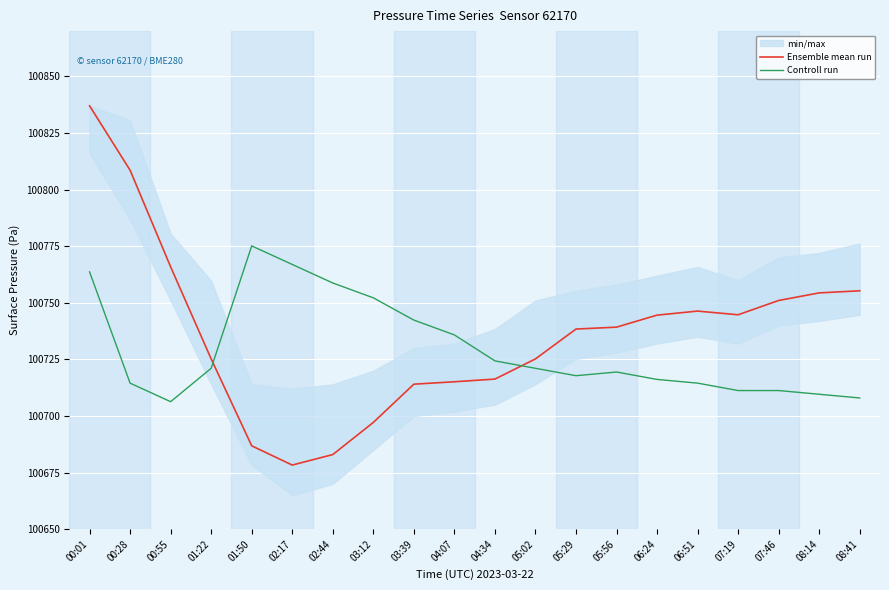

How many lines are shown in the chart?

2